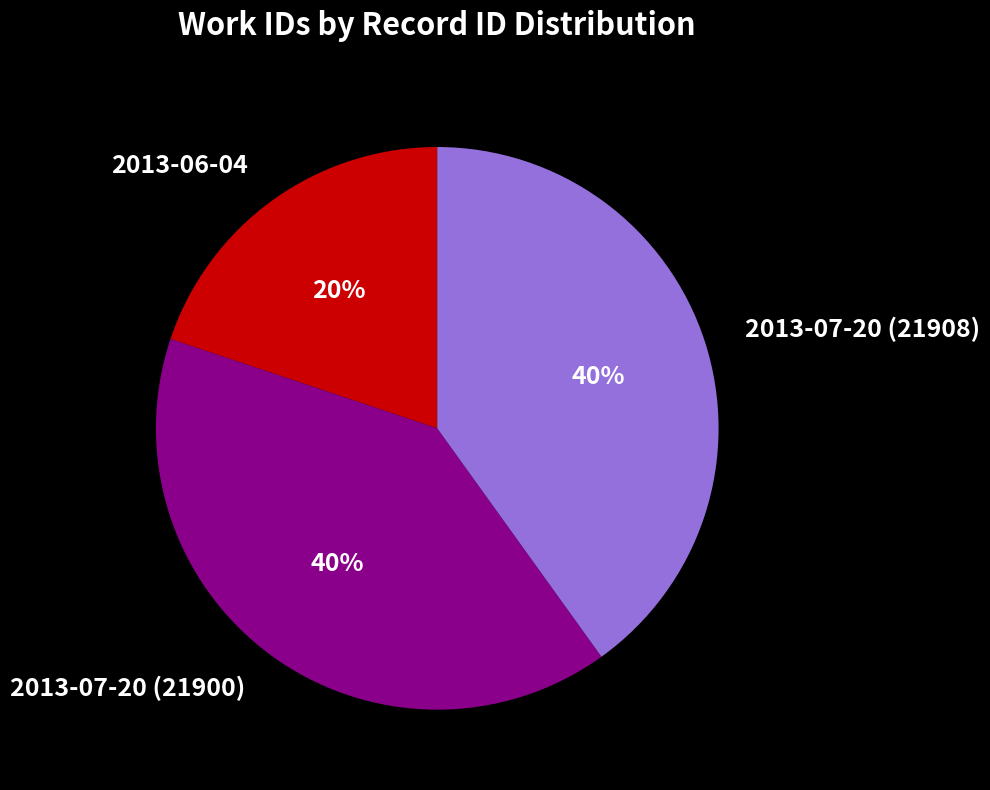

Is there a majority slice in this chart?

No